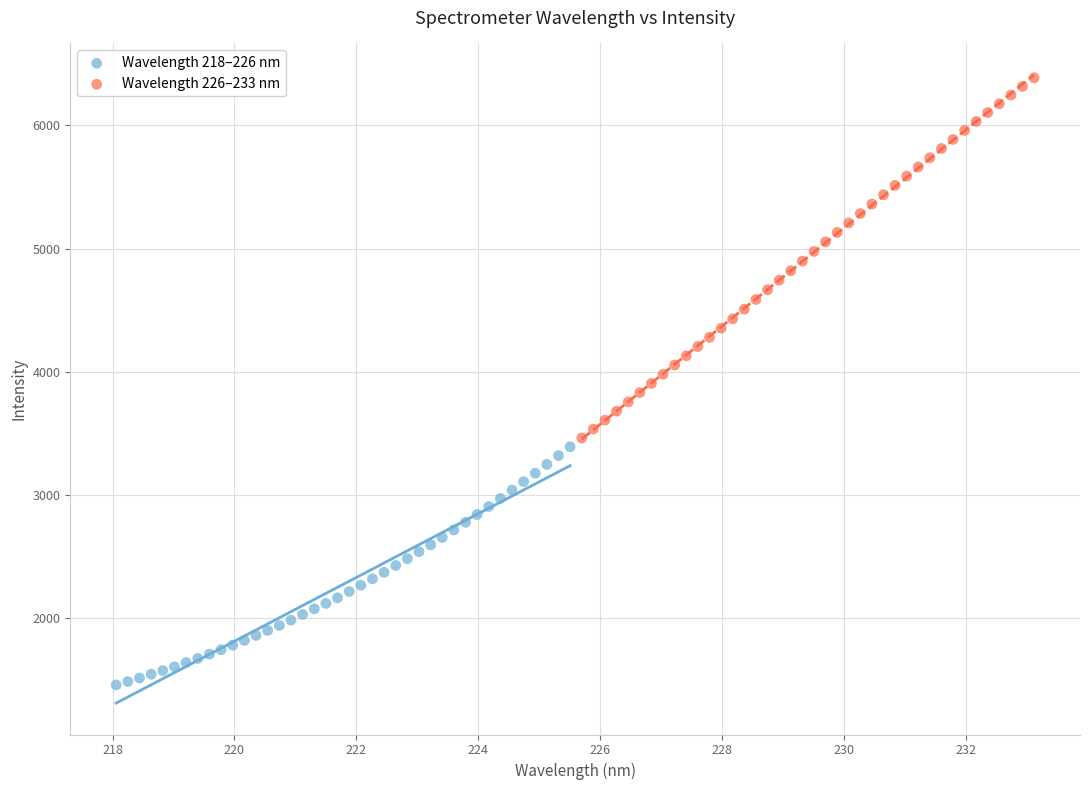

Which series has the widest spread of Y values?

Wavelength 226–233 nm